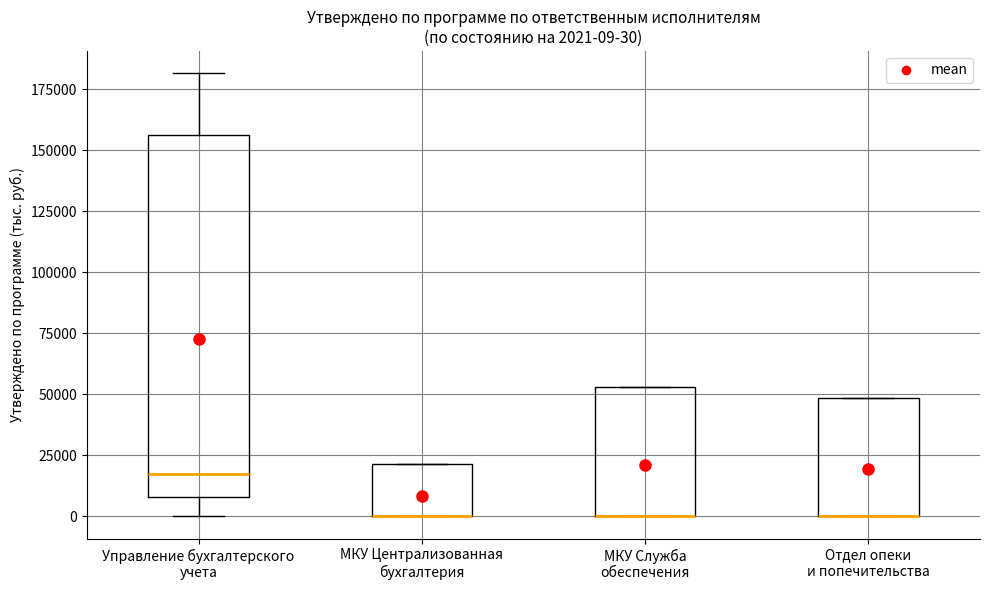

Which box is the tallest, from its lower edge to its upper edge?

Управление бухгалтерского учета